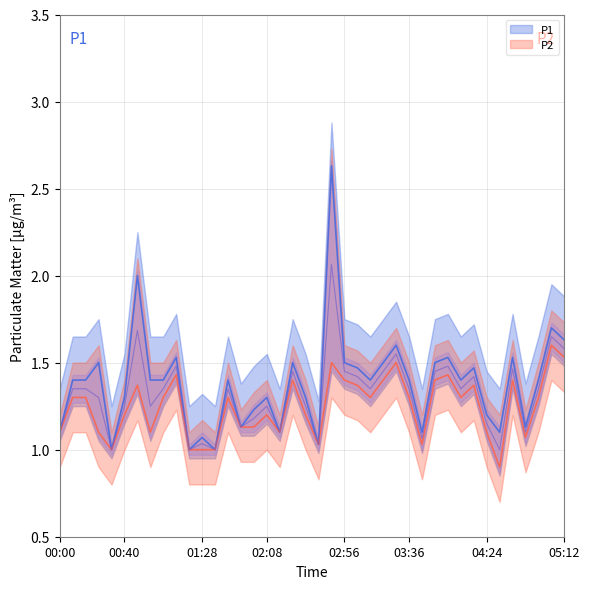

What is the difference between the second highest and second lowest values in the P2 series?

0.5